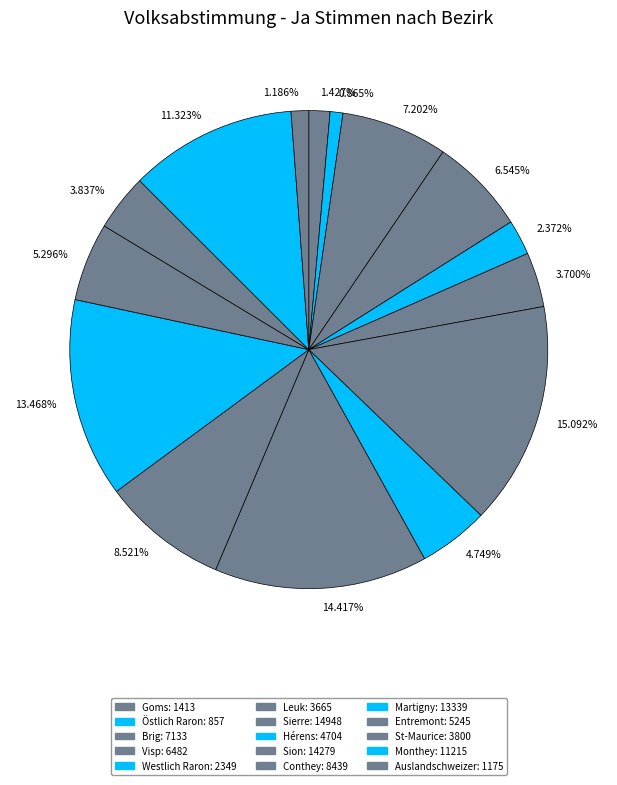

Do 0.865% and 2.372% together represent more than half of the pie?

No